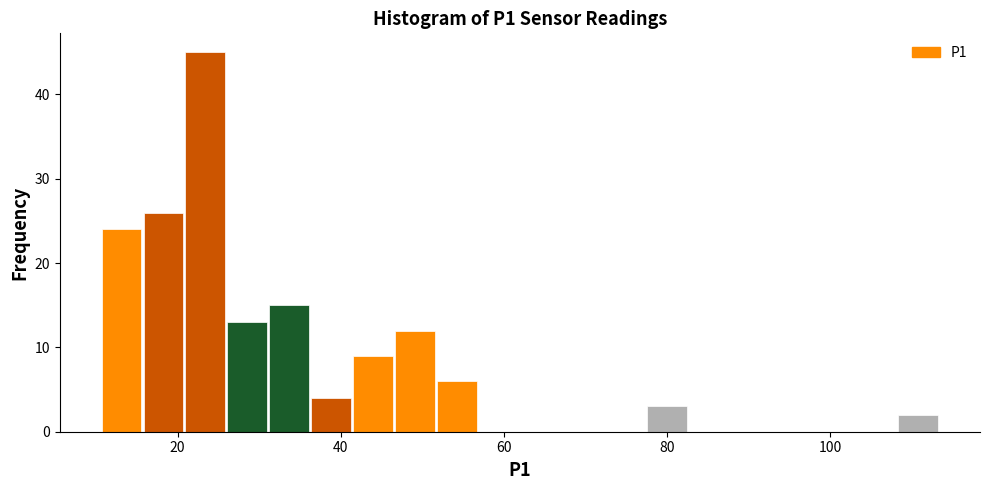

Around what value on the x-axis is the tallest bar? Give the approximate position of its centre, as read against the axis.

24